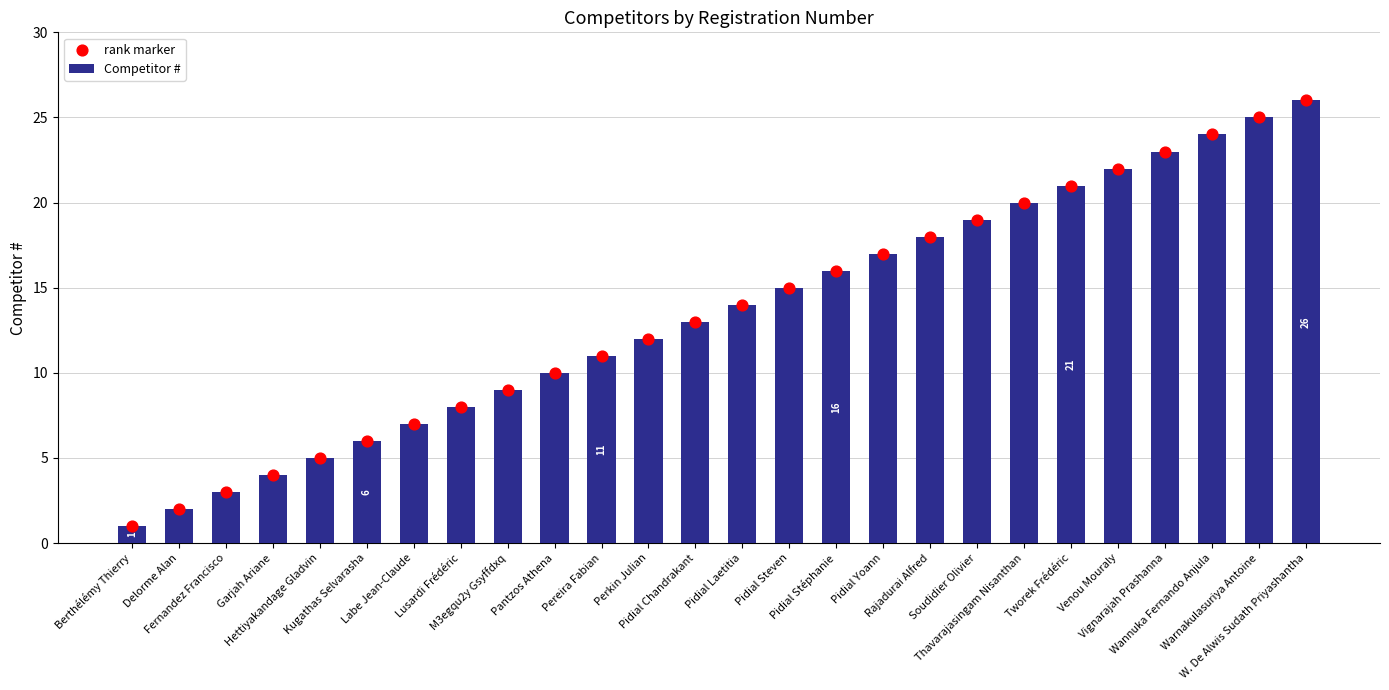

Which series contains the lowest Y value?

Competitor #